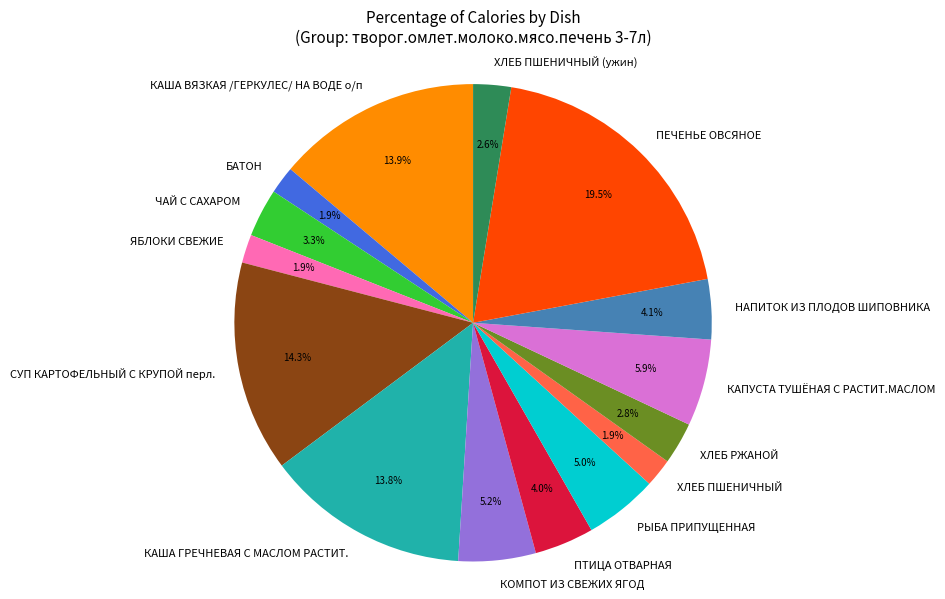

How many segments does this pie chart have?

15